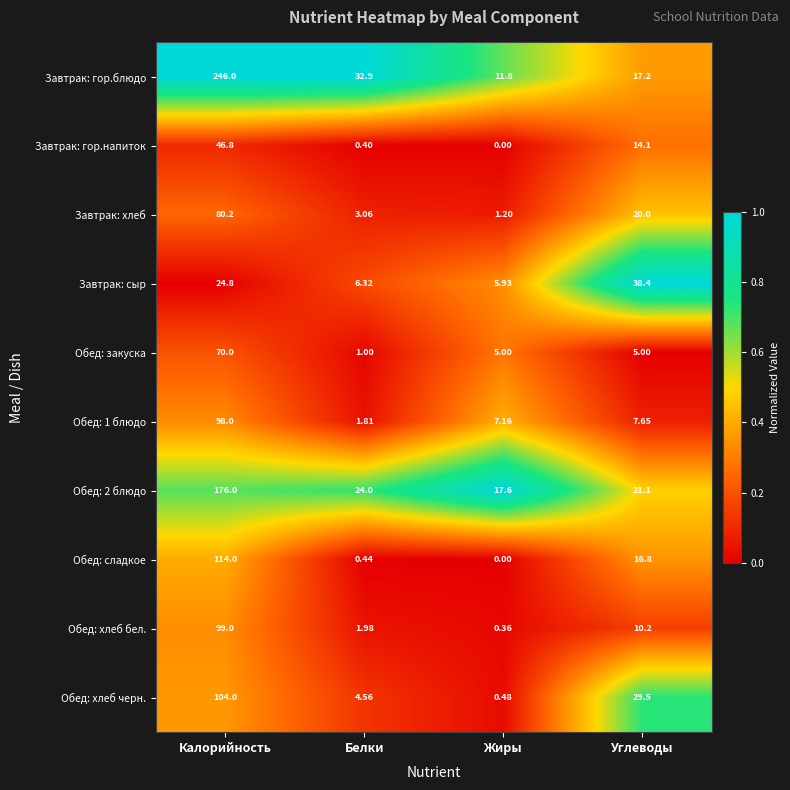

List the series in order of their peak value, highest first.

Завтрак: гор.блюдо, Обед: 2 блюдо, Обед: сладкое, Обед: хлеб черн., Обед: хлеб бел., Обед: 1 блюдо, Завтрак: хлеб, Обед: закуска, Завтрак: гор.напиток, Завтрак: сыр